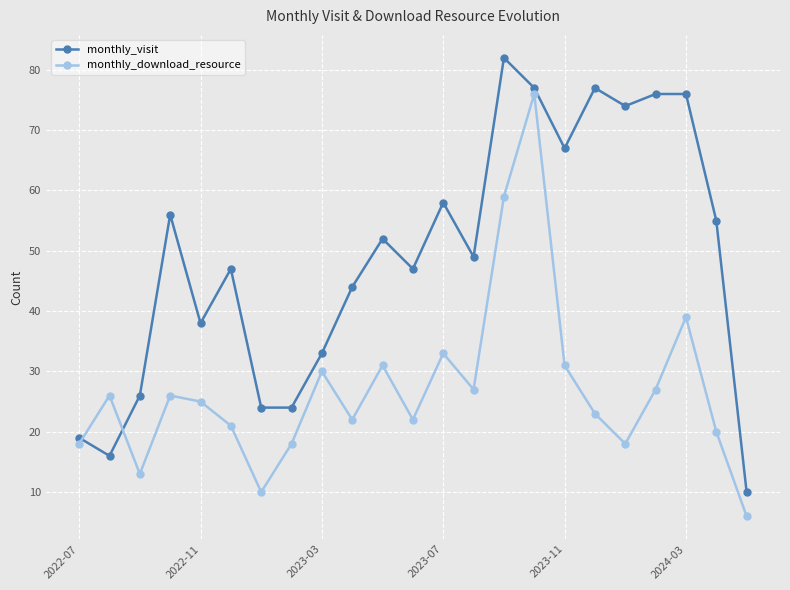

What is the greatest value displayed?

82